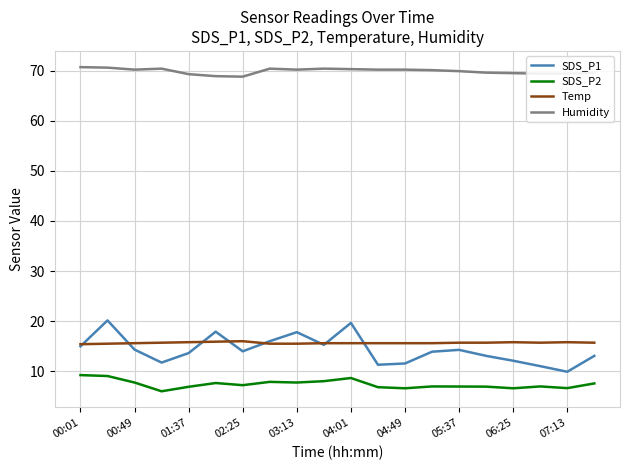

Which series has the largest total across all categories?

Humidity